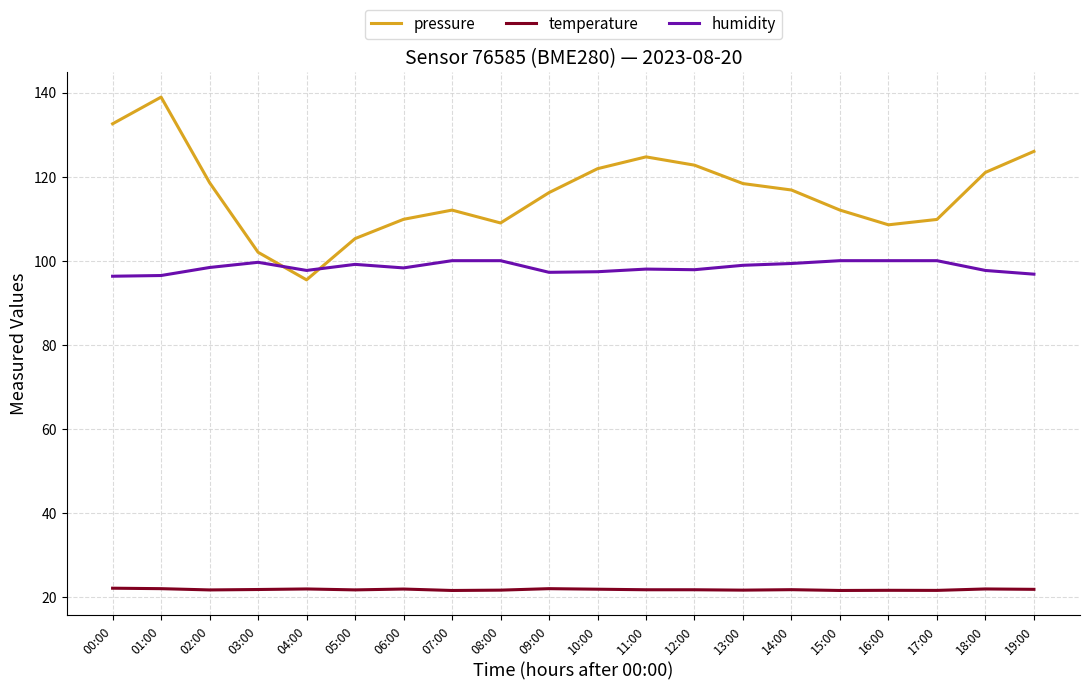

How many lines are shown in the chart?

3